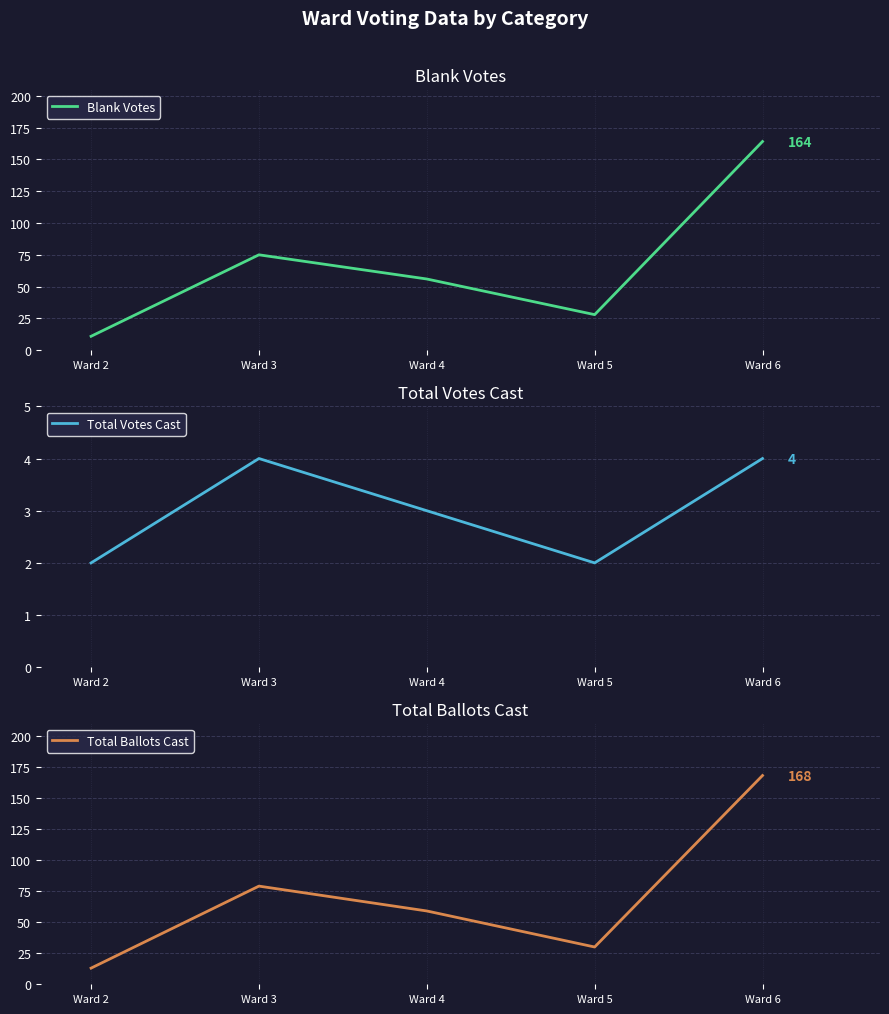

True or false: Total Votes Cast and Total Ballots Cast intersect in this chart.

False